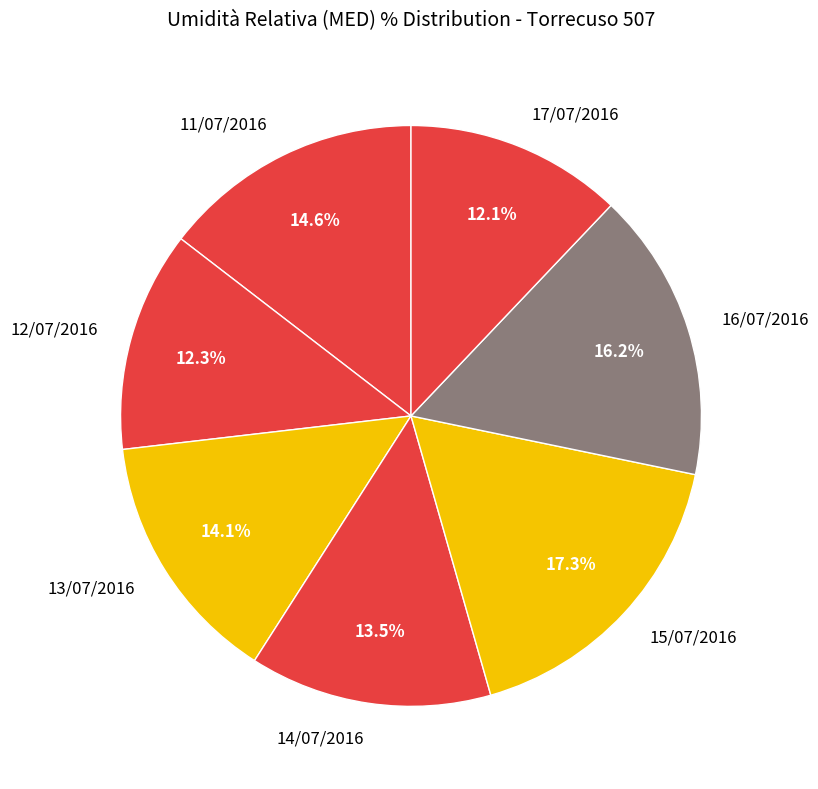

To the nearest percent, what is the difference between the 15/07/2016 and 13/07/2016 slice percentages?

3%